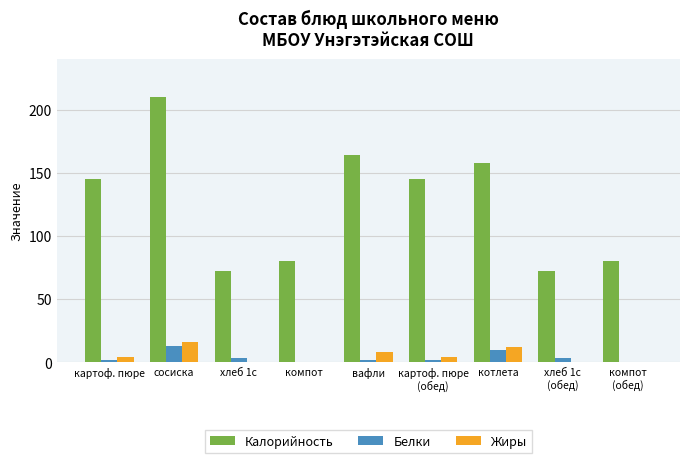

What is the sum of all Калорийность values?

1126